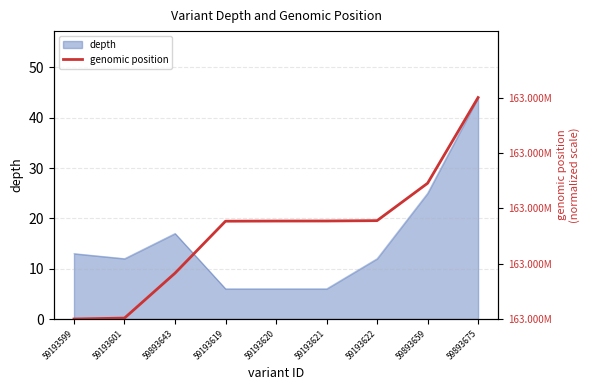

The value of depth at 59893643 is 25. True or false?

False